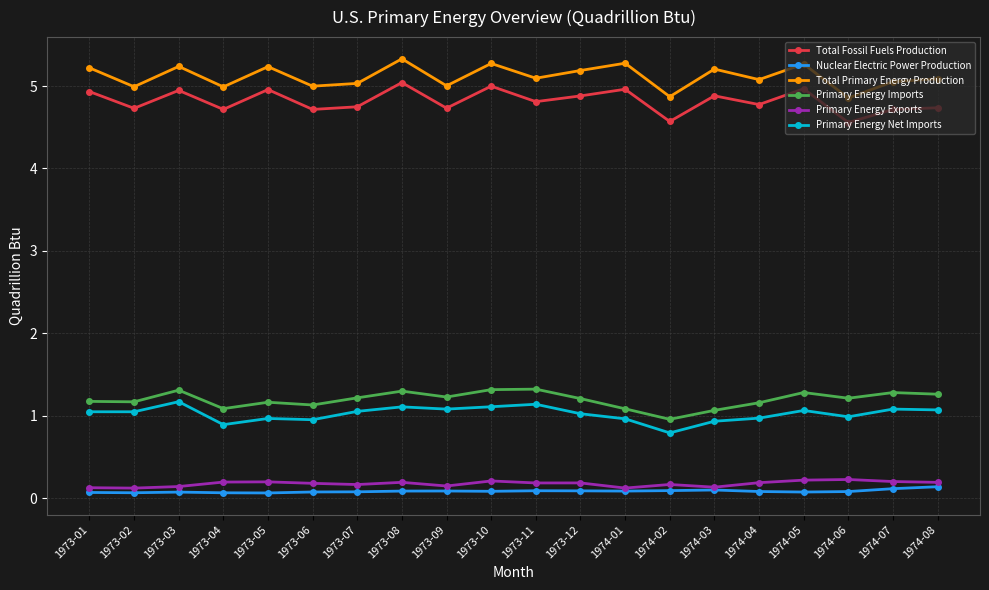

Which series has the largest total across all categories?

Total Primary Energy Production